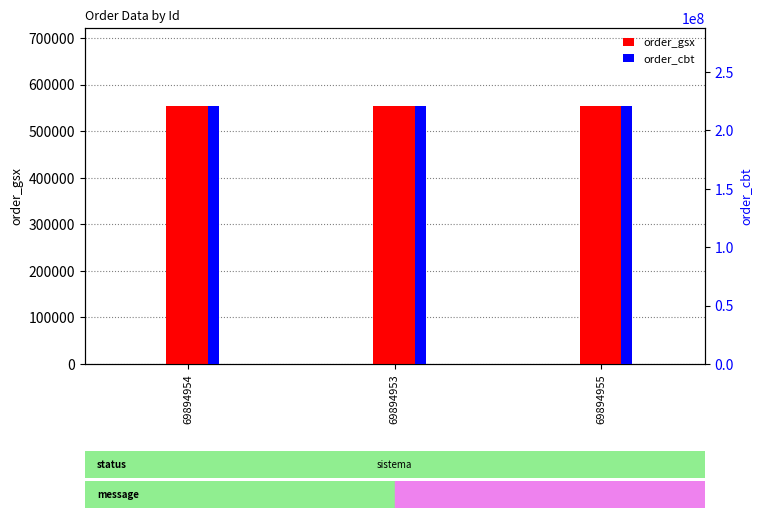

Does the chart contain any negative values?

No